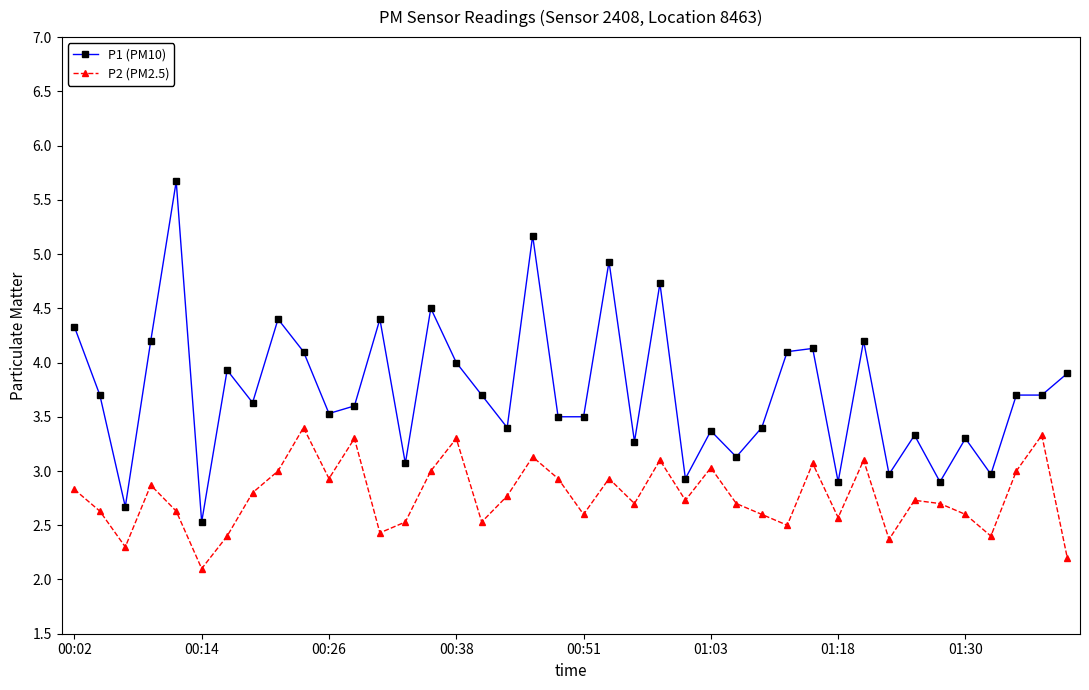

True or false: P1 (PM10) and P2 (PM2.5) intersect in this chart.

False